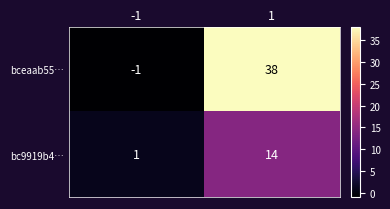

Reading left to right, transcribe all the data shown in this chart.

bceaab55…: -1	38
bc9919b4…: 1	14